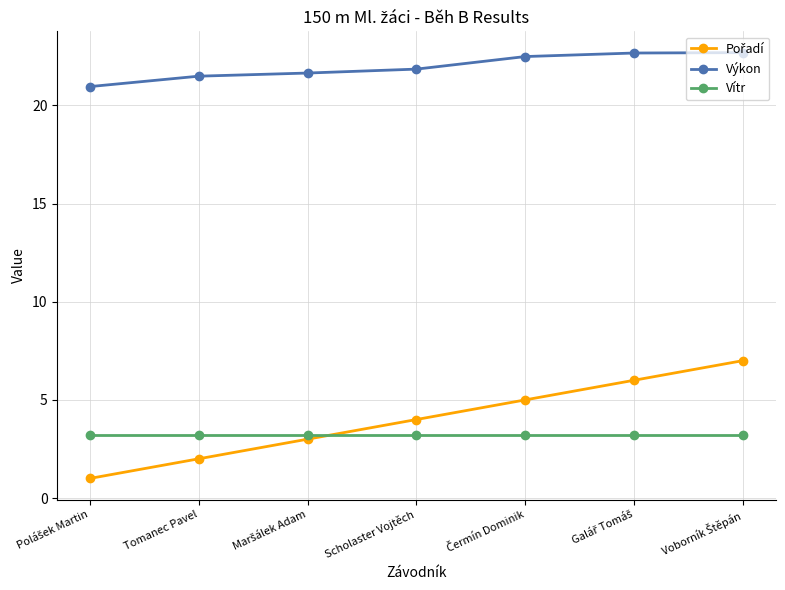

What is the label of the 4th point from the left?

Scholaster Vojtěch